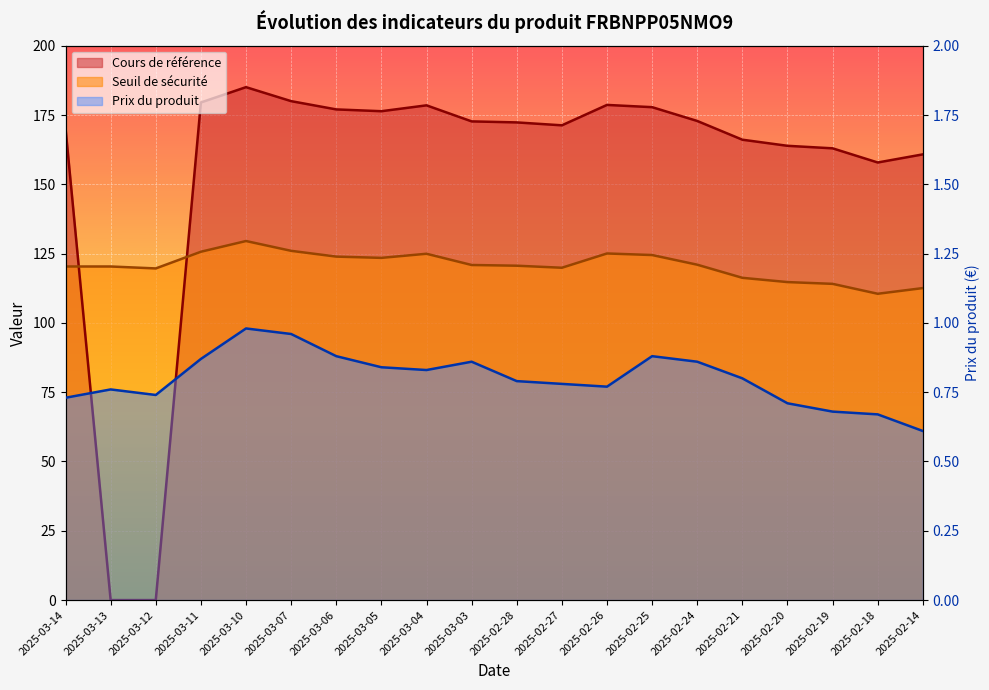

Reading right to left, transcribe all the data shown in this chart.

Cours de référence: 160.8	157.9	163.0	163.9	166.1	172.9	177.8	178.7	171.3	172.3	172.7	178.5	176.4	177.0	180.0	185.1	179.5	0.0	0.0	170.2
Seuil de sécurité: 112.6	110.5	114.1	114.7	116.3	121.0	124.5	125.1	119.9	120.6	120.9	125.0	123.5	123.9	126.0	129.5	125.7	119.7	120.4	120.4
Prix du produit: 0.6	0.7	0.7	0.7	0.8	0.9	0.9	0.8	0.8	0.8	0.9	0.8	0.8	0.9	1.0	1.0	0.9	0.7	0.8	0.7